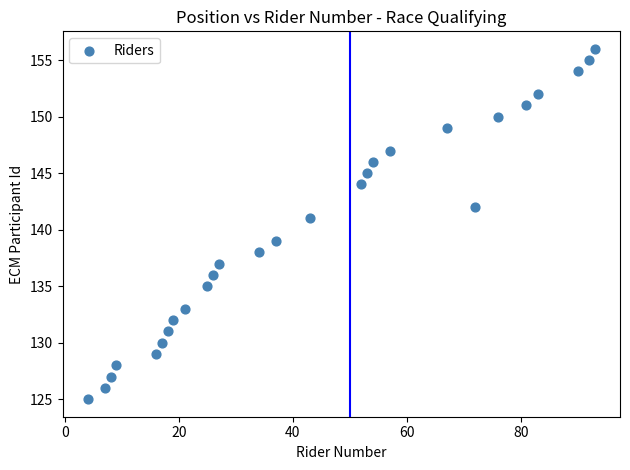

What is the range of X values (max minus min)?

89